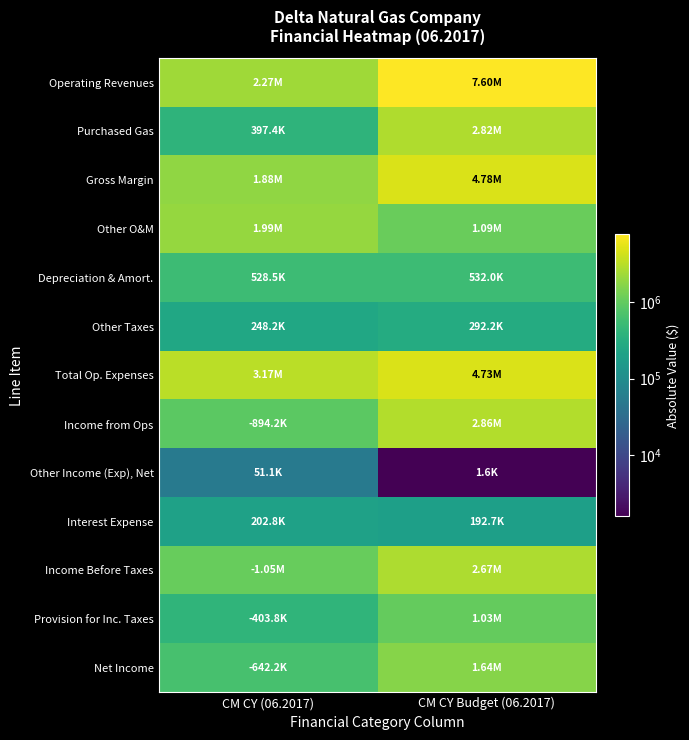

What is the total value across all series at CM CY Budget (06.2017)?

30245367.0